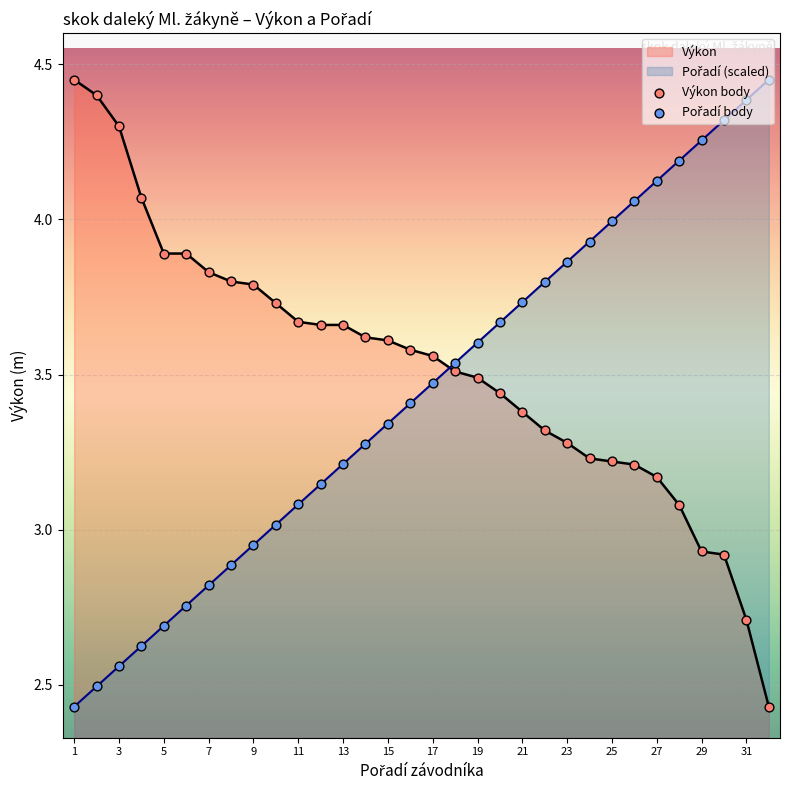

What is the difference between the maximum and minimum values in the Výkon series?

2.0